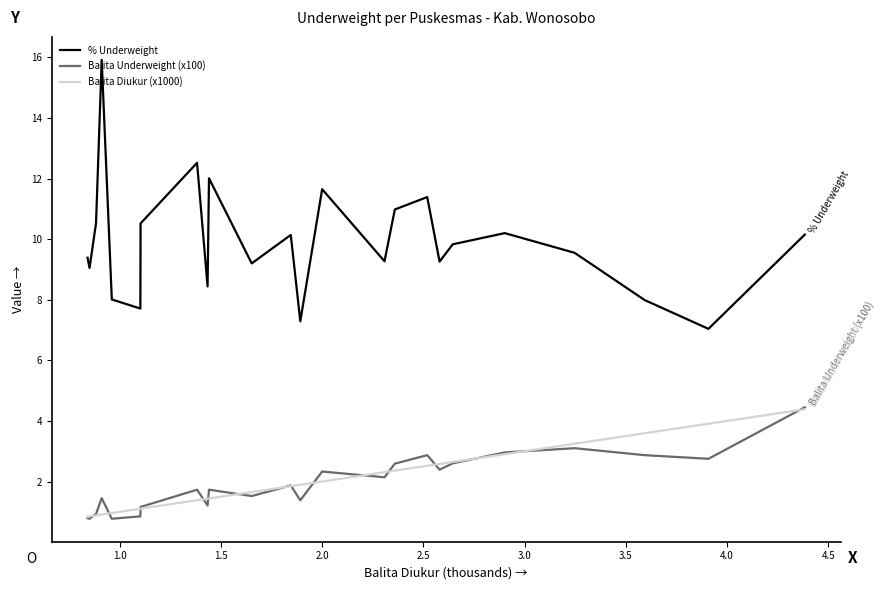

True or false: Balita Underweight (x100) has more than 1 points higher than both neighbors.

True